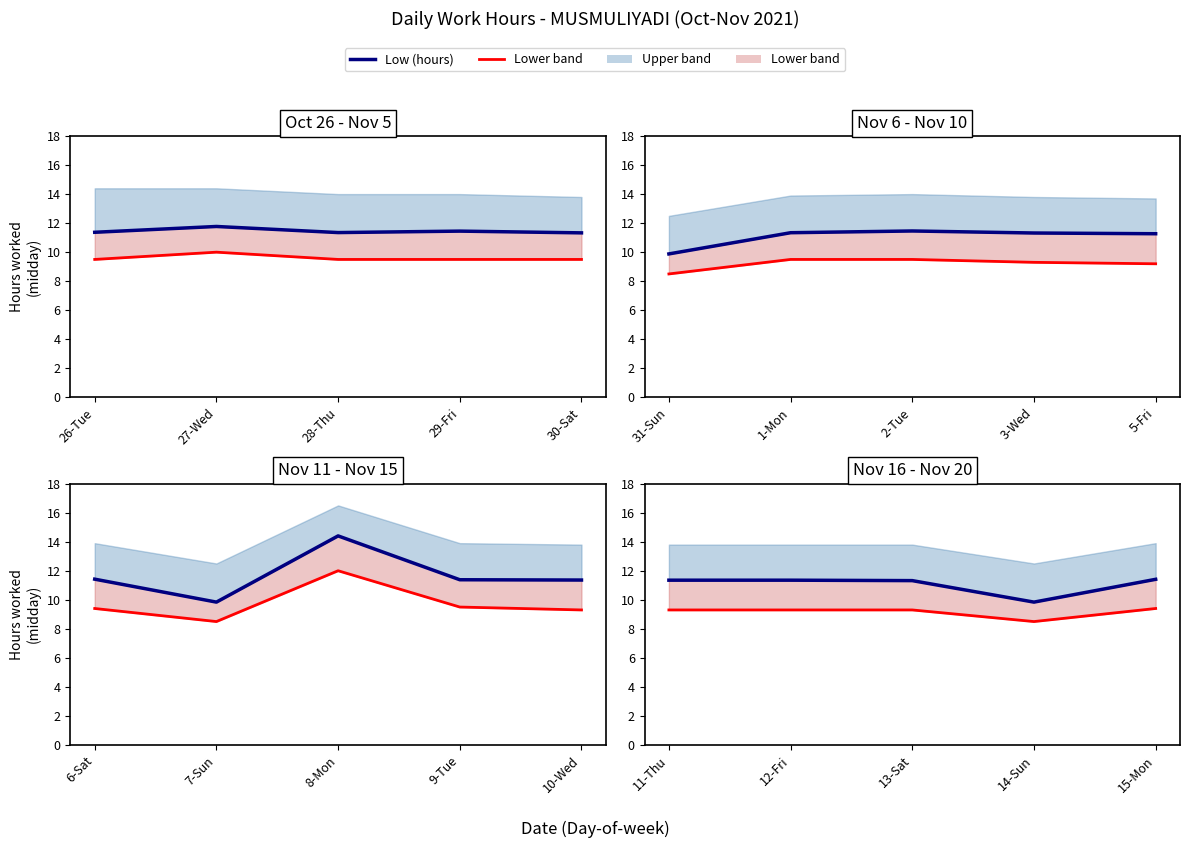

In Lower band line, how many points are lower than both neighbors (excluding endpoints)?

1